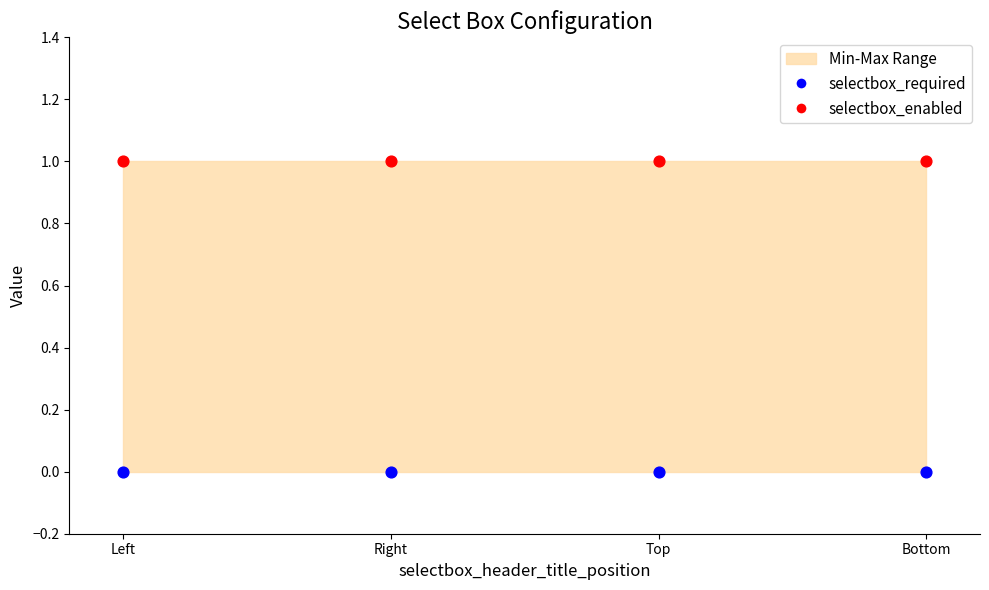

Which series contains the highest Y value?

selectbox_enabled